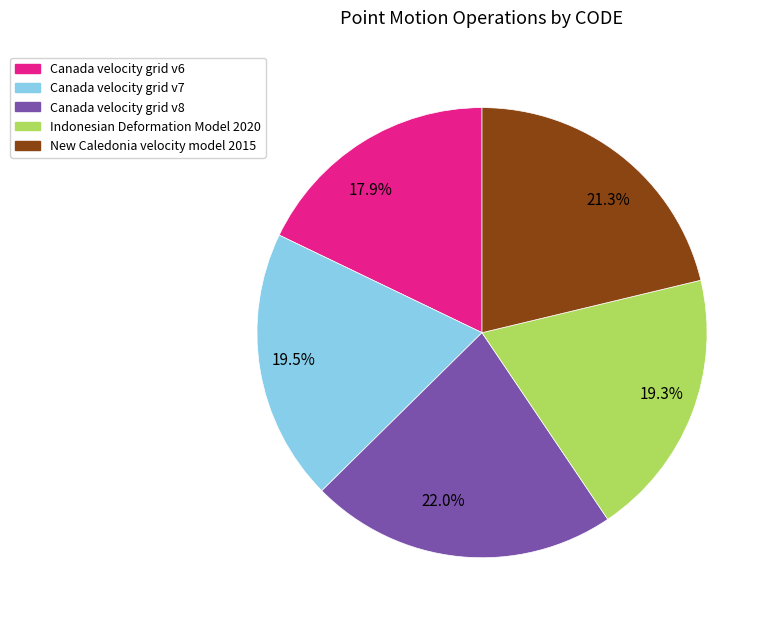

Which has a higher value, 19.3% or 21.3%?

21.3%